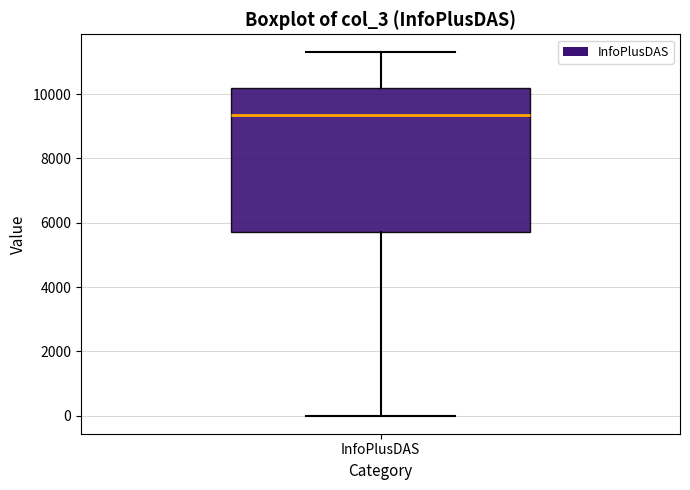

Transcribe this box plot: give where the median line is, the range the box spans, and where the two whiskers end, as read against the y-axis. The values are not printed on the chart, so give them approximately, as read against the axis.

median 9400, box 5800 to 10200, whiskers 0 to 11200